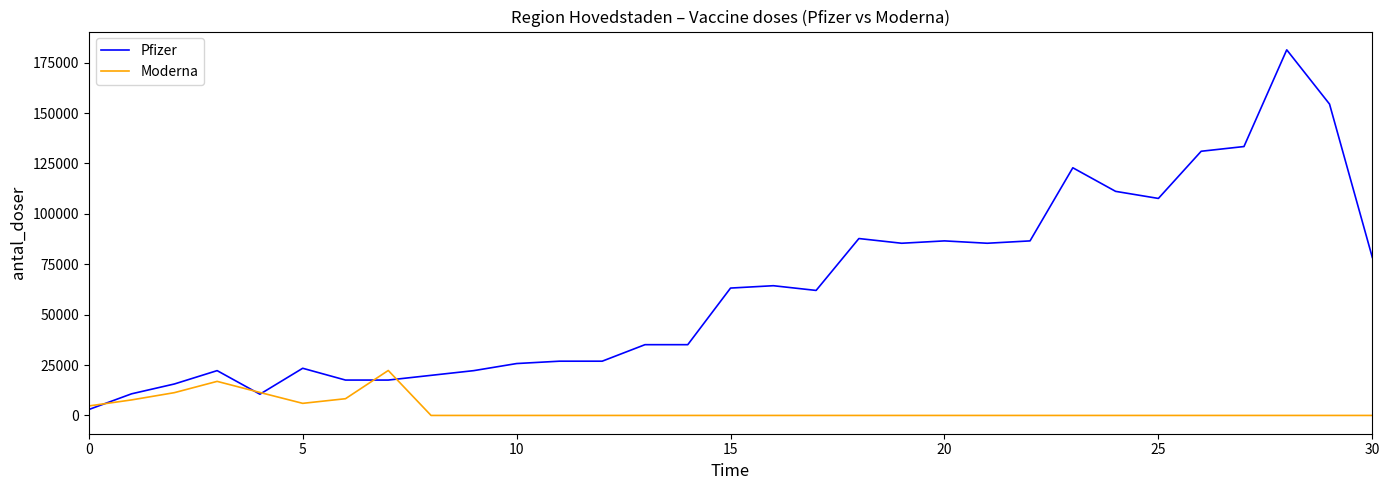

What is the highest value of the Pfizer series?

181350